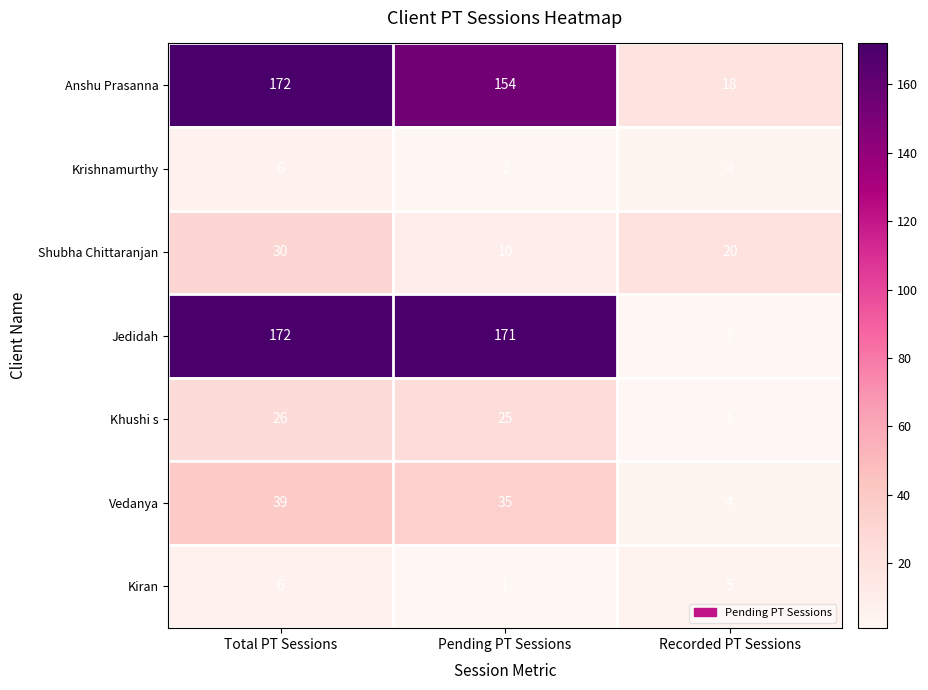

Is the value of Vedanya at Total PT Sessions greater than the value of Krishnamurthy at Recorded PT Sessions?

Yes